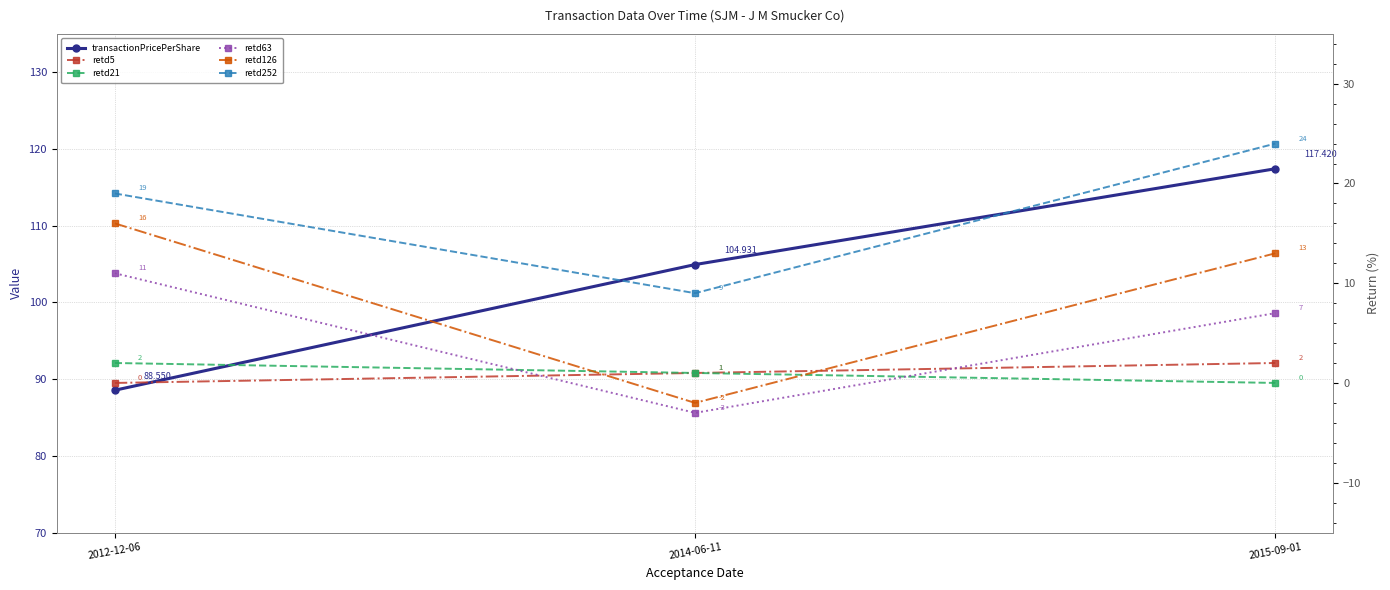

What is the difference between the retd126 values at 2014-06-11 and 2012-12-06?

18.0